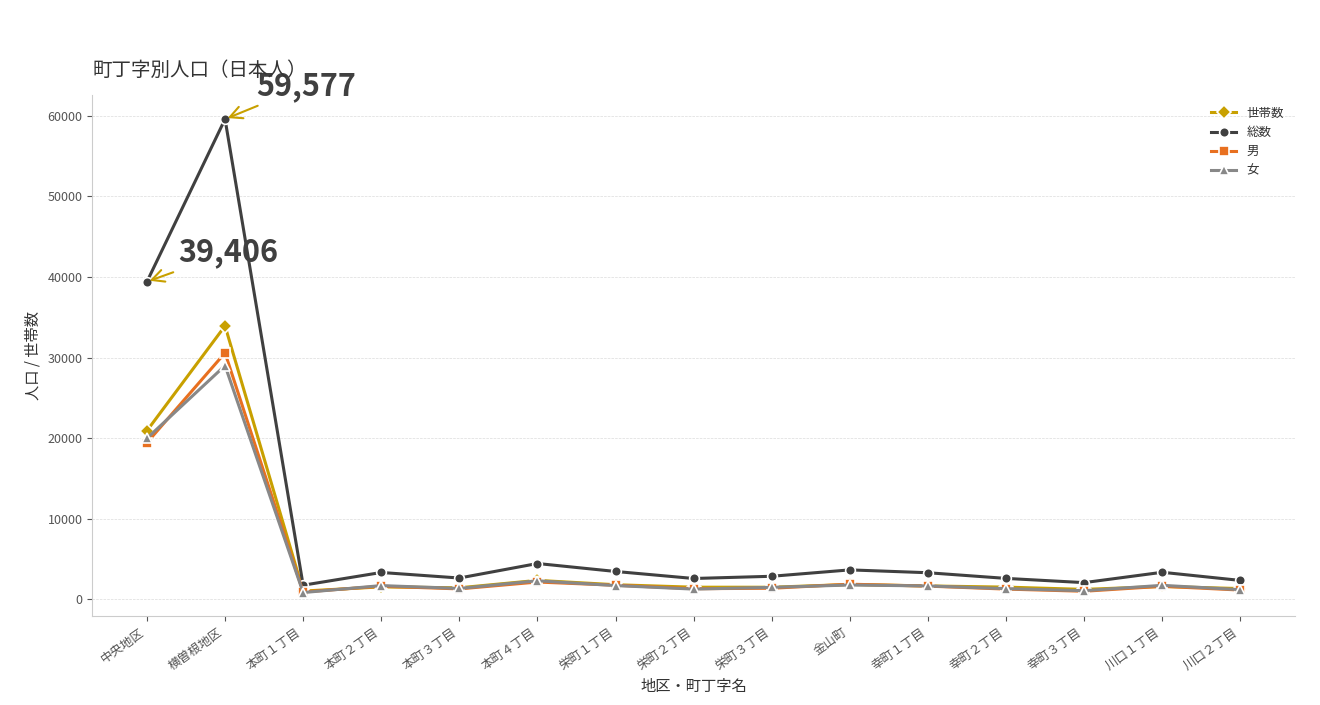

What is the difference between the 総数 values at 川口１丁目 and 本町３丁目?

712